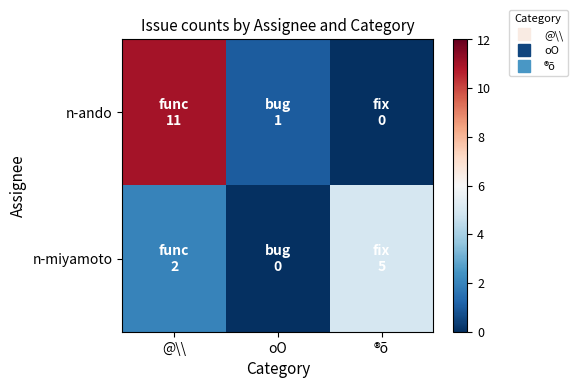

Which series has the largest range (max minus min)?

n-ando